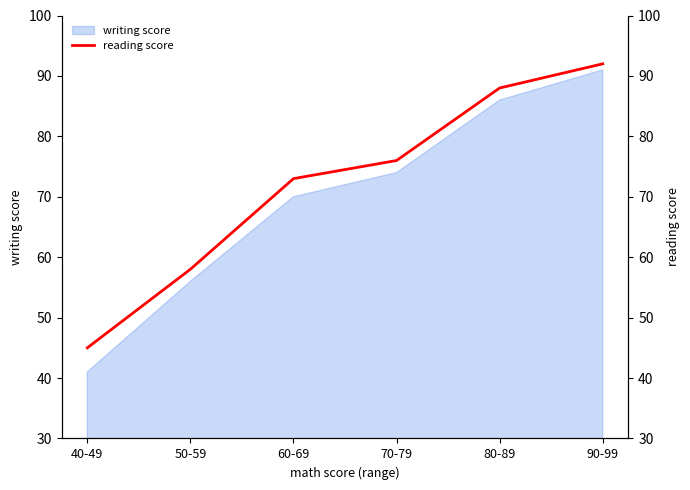

Which label corresponds to the smallest value in the chart?

40-49